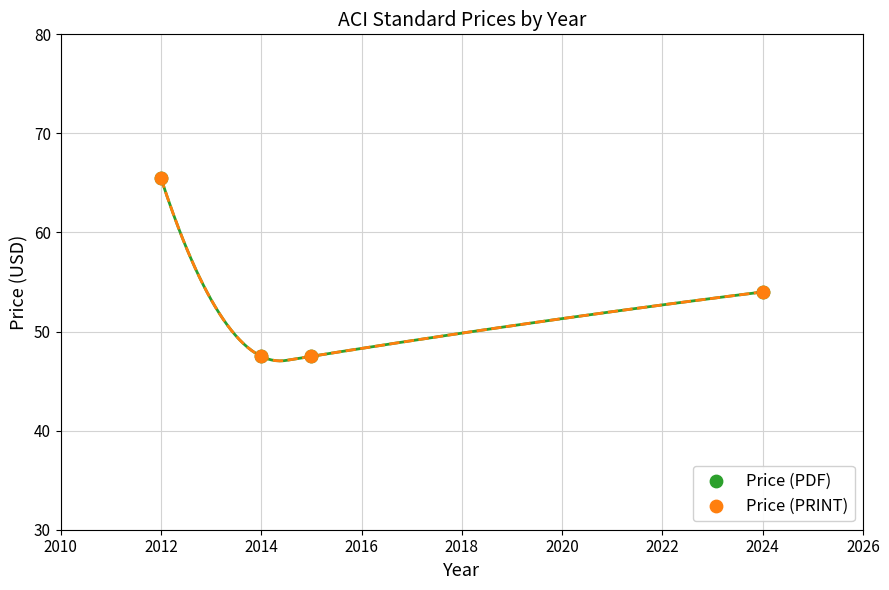

Which series reaches the minimum Y coordinate?

Price (PDF)